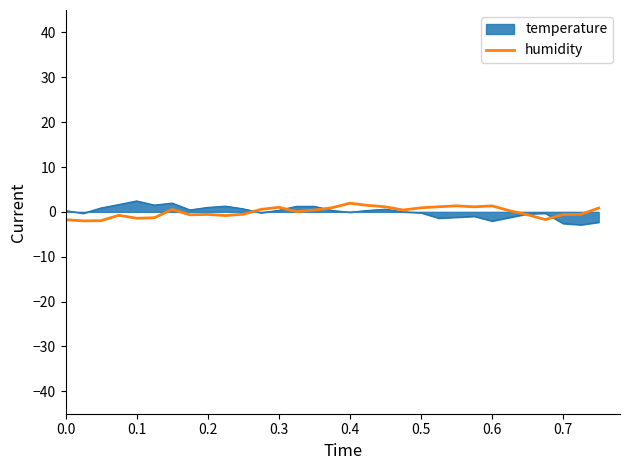

What is the maximum value shown in the chart?

2.4